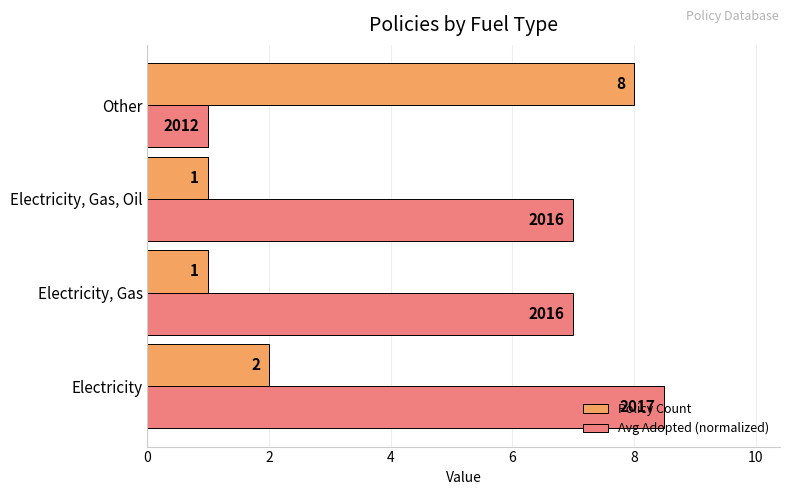

What is the maximum value shown in the chart?

8.5